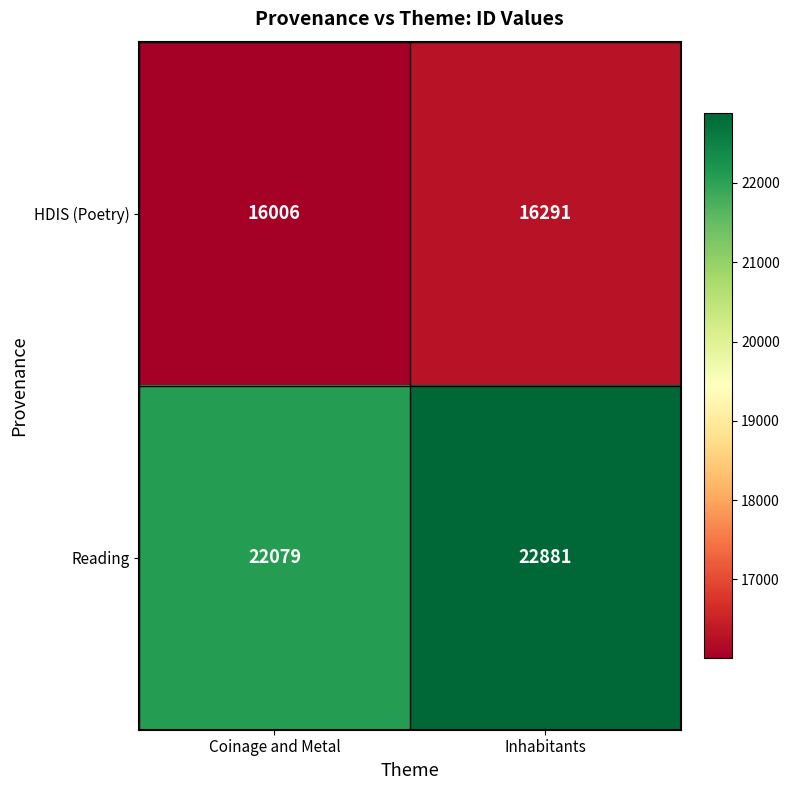

What is the spread (max minus min) of values at Coinage and Metal?

6073